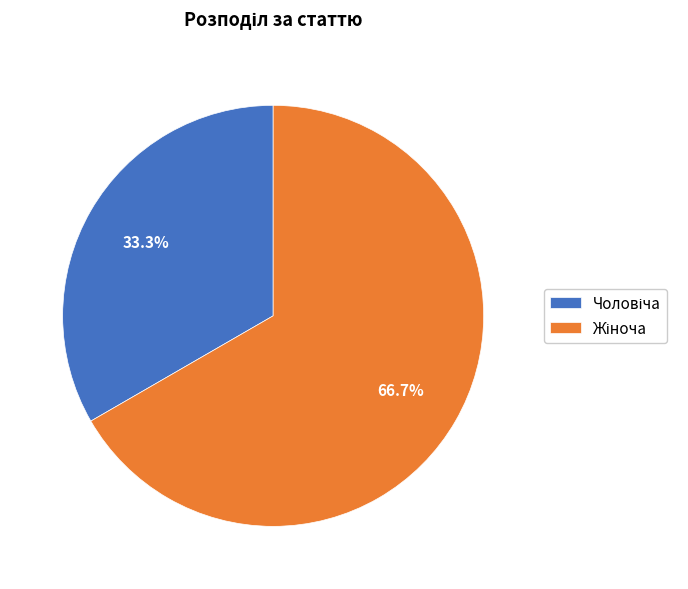

How many slices are in this pie chart?

2